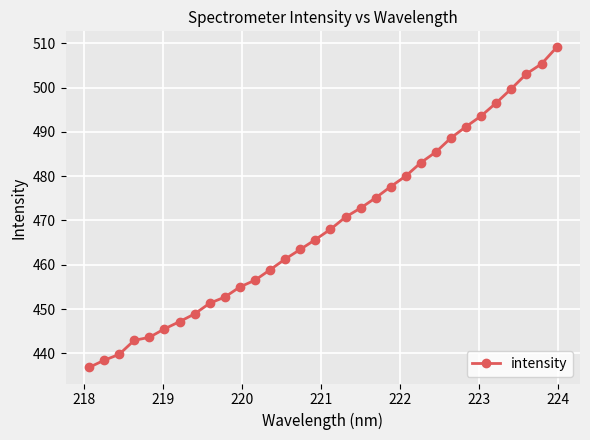

What is the value of the 30th point from the left?

503.1